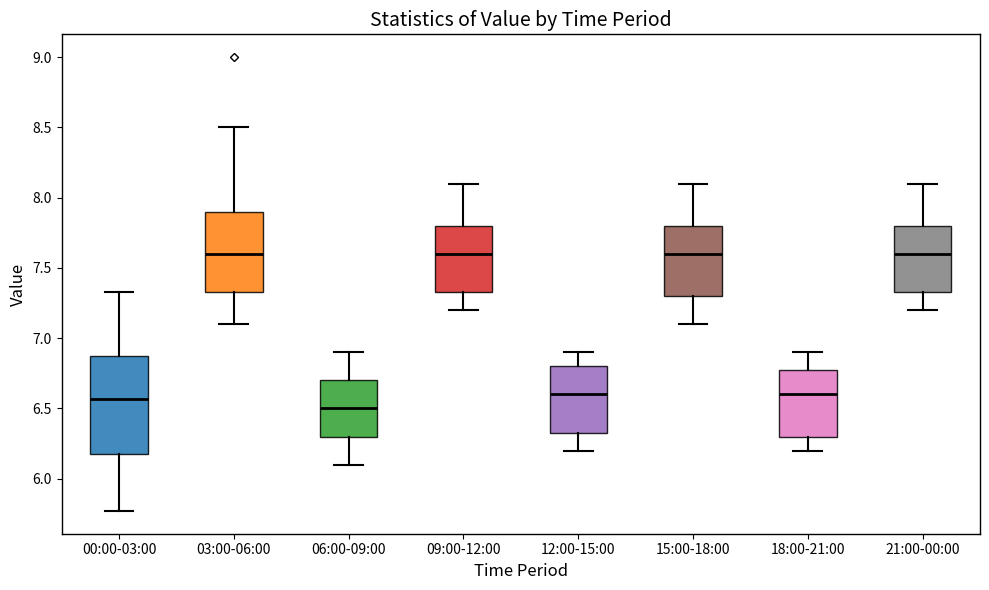

Which box's median line is the lowest?

06:00-09:00